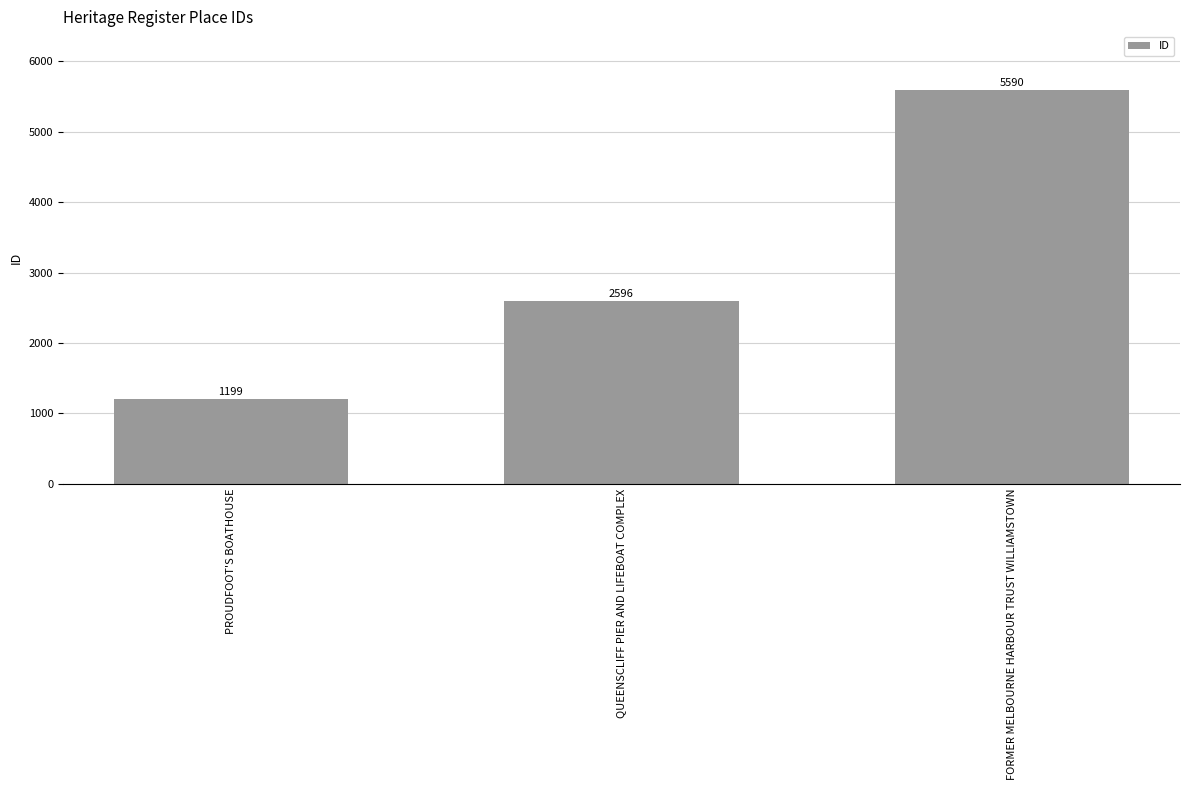

Count the number of data series in this chart.

1